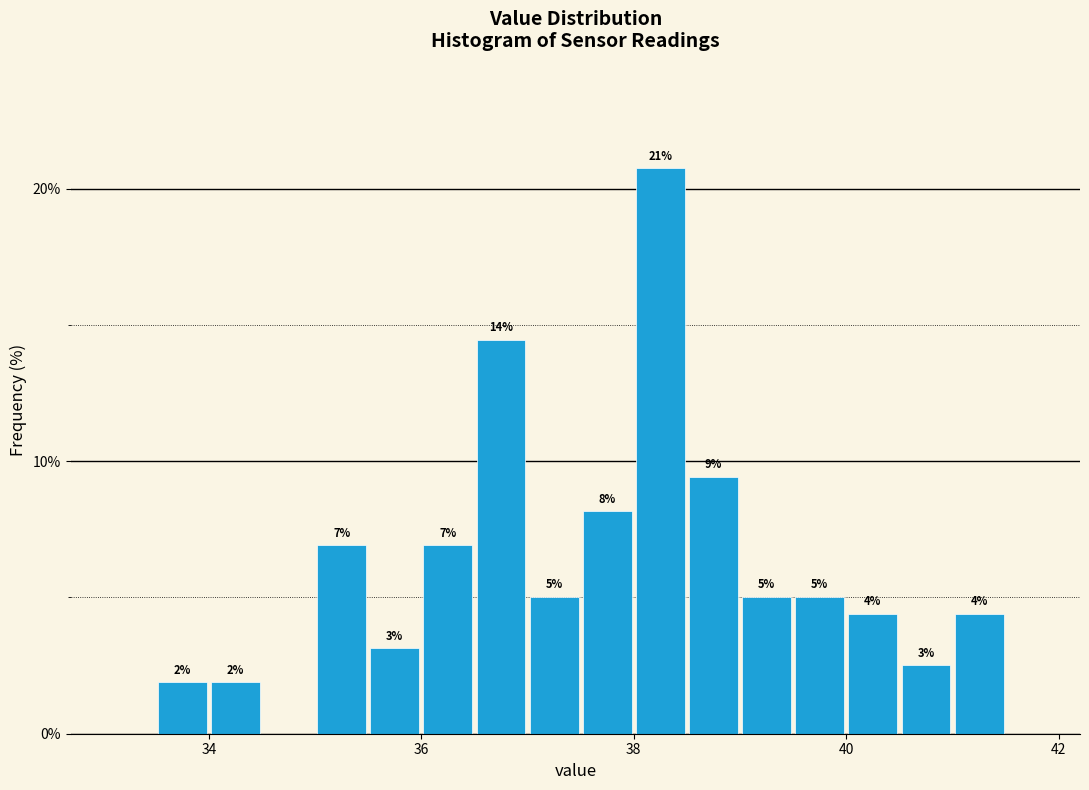

Read against the x-axis, roughly where is the centre of the tallest bar?

38.2